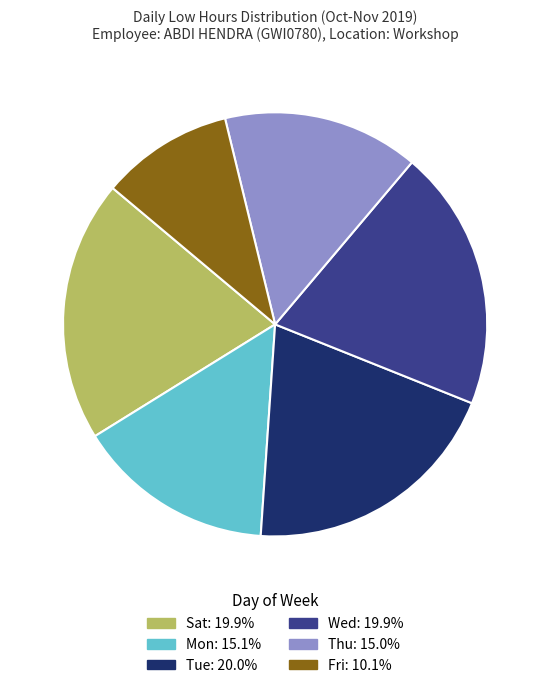

Is there any slice that represents more than half of the pie?

No